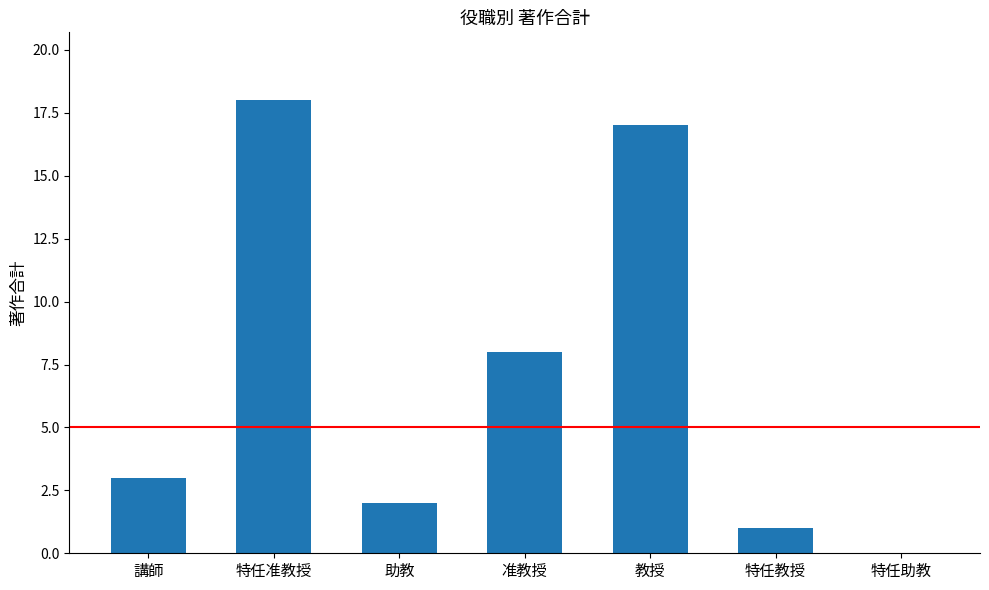

At which category does the chart reach its peak across all series?

特任准教授